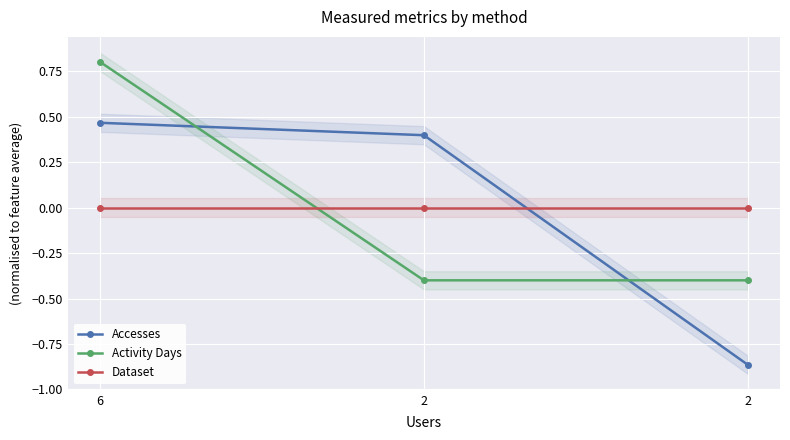

At 2, list the series in order from smallest to largest.

Activity Days, Dataset, Accesses